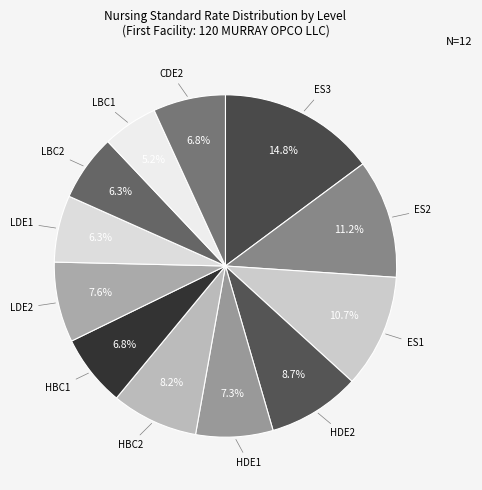

Rank the categories by value from highest to lowest.

ES3, ES2, ES1, HDE2, HBC2, LDE2, HDE1, CDE2, HBC1, LDE1, LBC2, LBC1